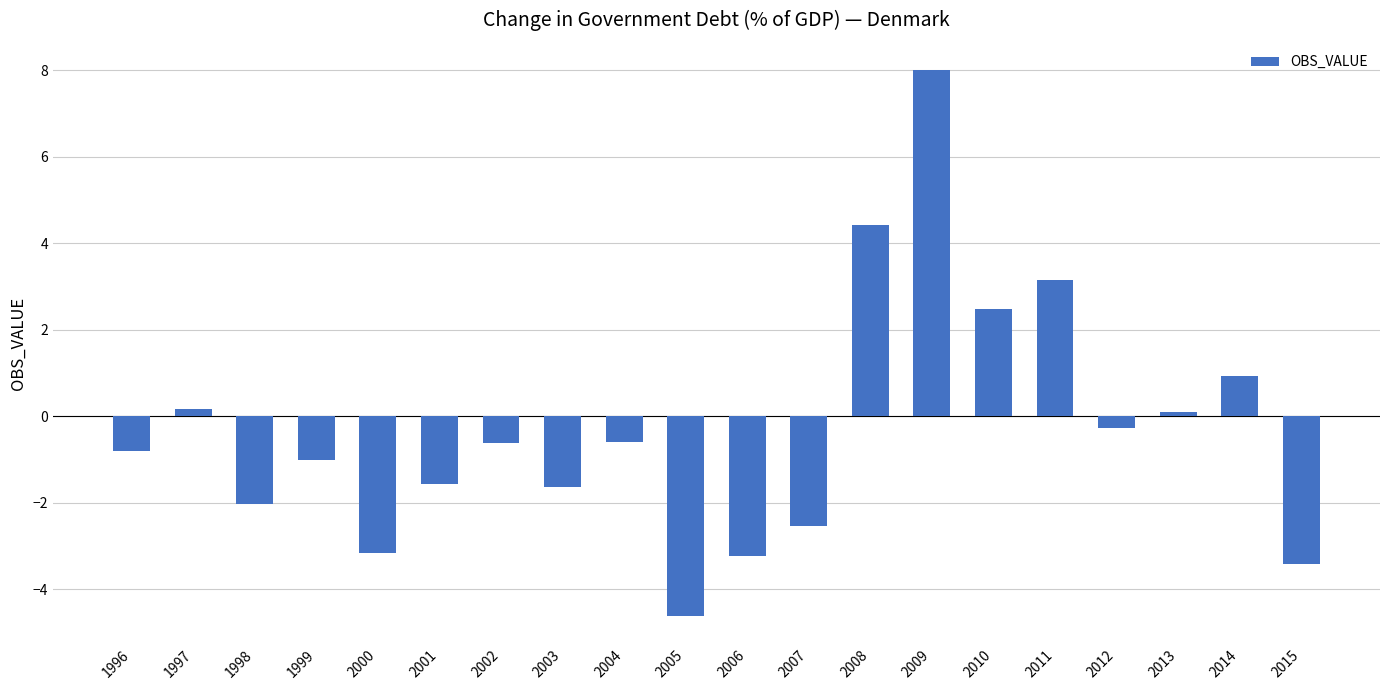

What is the maximum value shown in the chart?

8.0